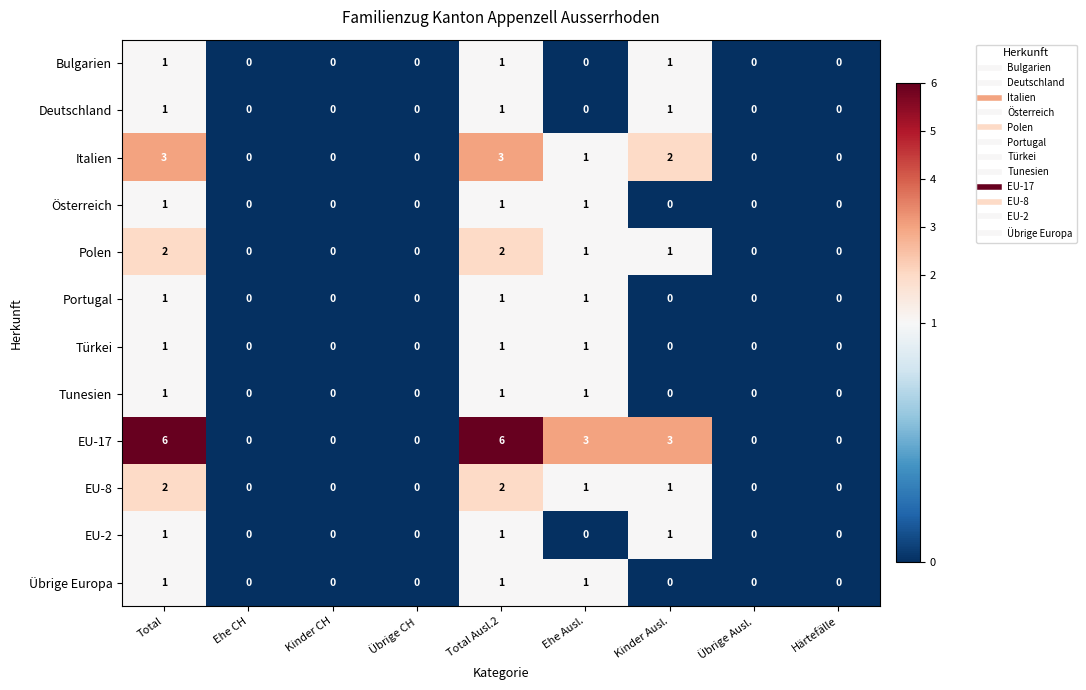

Count the Portugal values in the range 0 to 1.

9